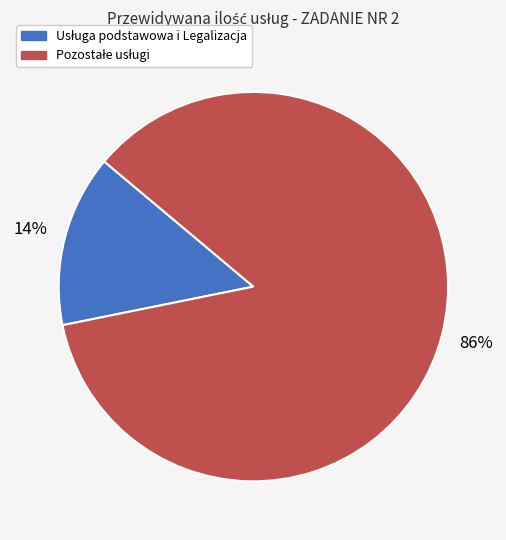

Is there any slice that represents more than half of the pie?

Yes